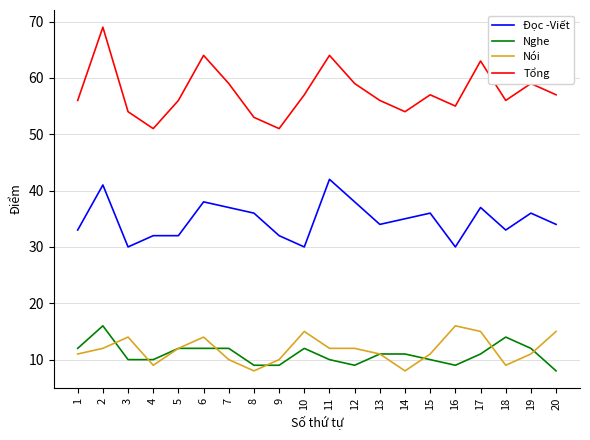

At 12, list the series in order from largest to smallest.

Tổng, Đọc -Viết, Nói, Nghe